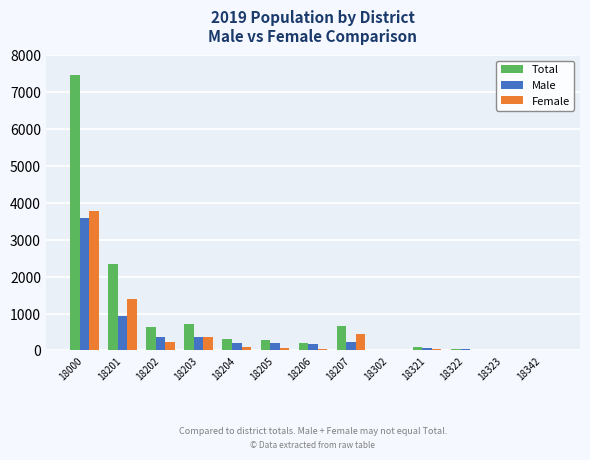

Where is Male nearest to the value 1800?

18201